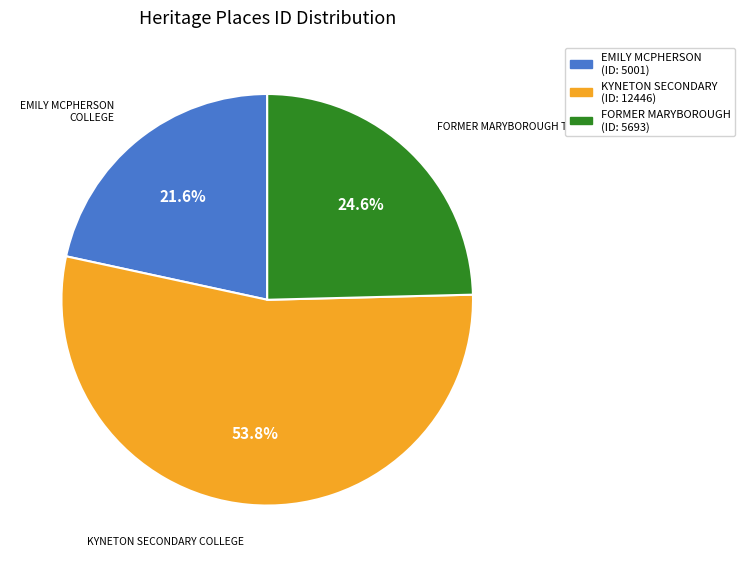

Which has a higher value, EMILY MCPHERSON COLLEGE or KYNETON SECONDARY COLLEGE?

KYNETON SECONDARY COLLEGE